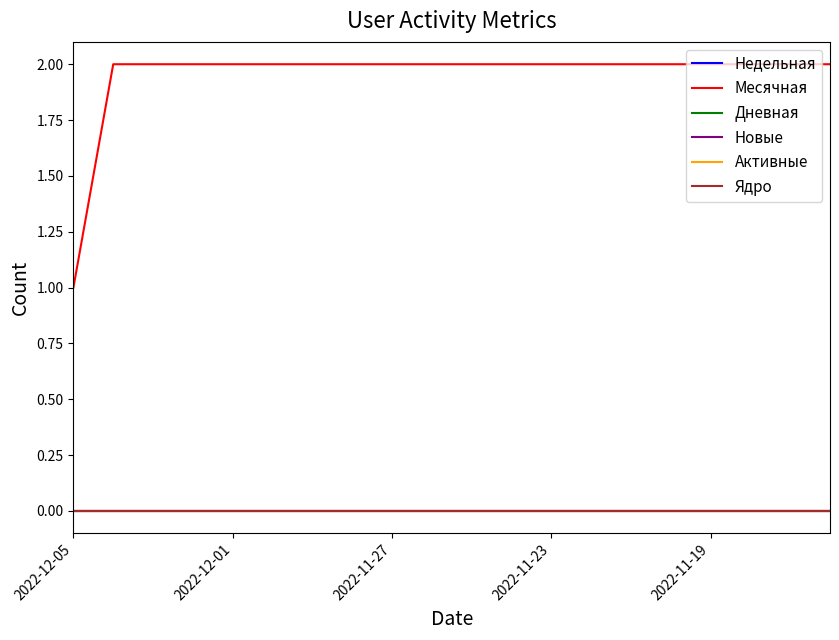

How many lines are shown in the chart?

6